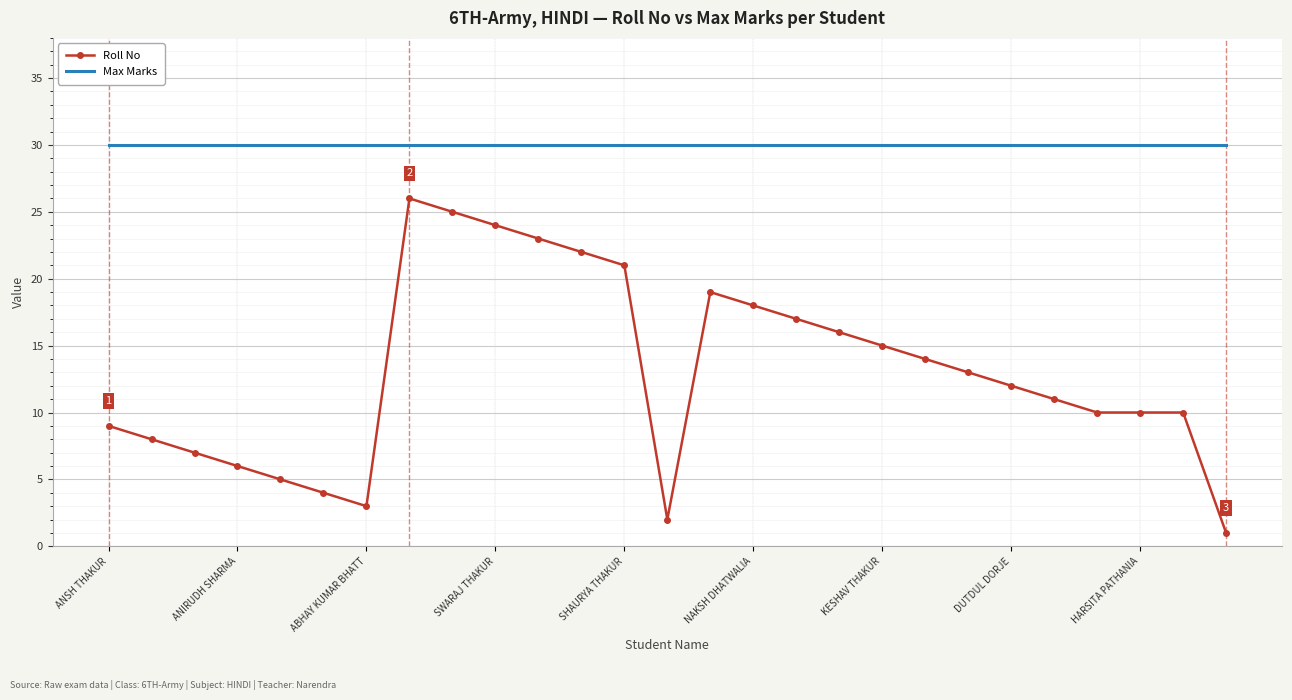

List the series in order of their peak value, lowest first.

Roll No, Max Marks